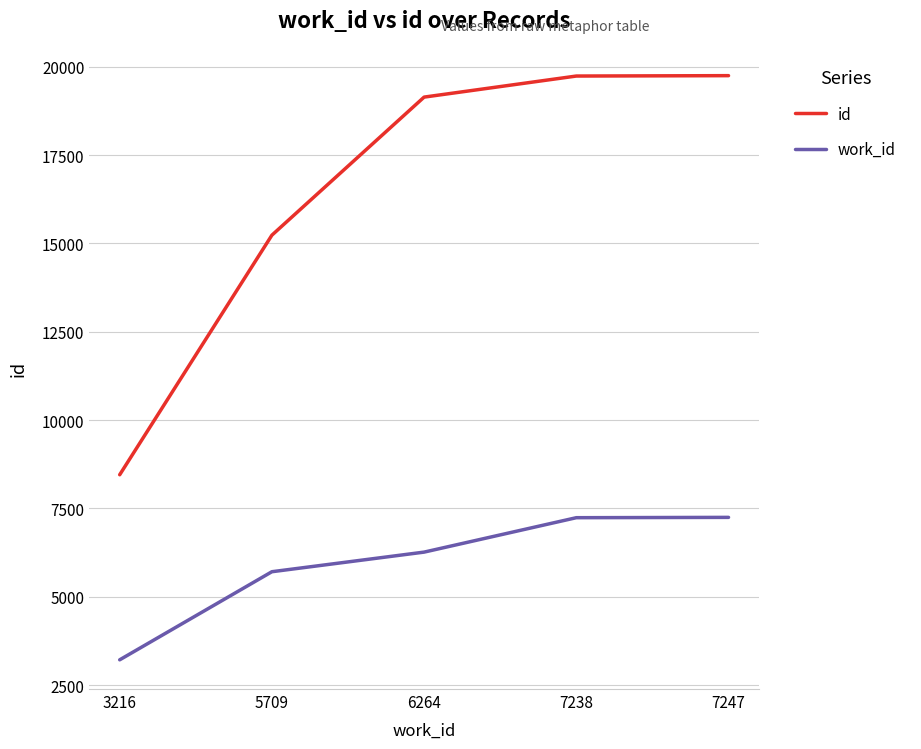

Is the value of id at 5709 greater than the value of work_id at 7238?

Yes